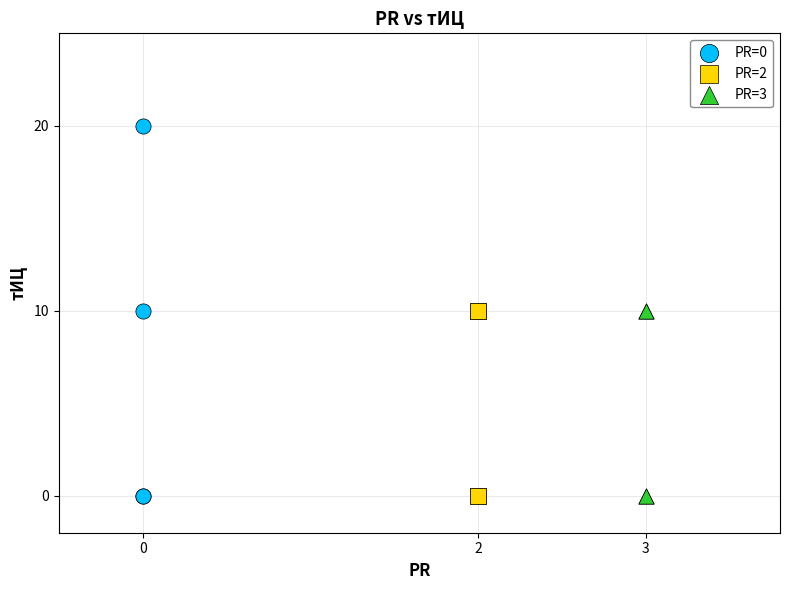

Which series has the widest spread of Y values?

PR=0